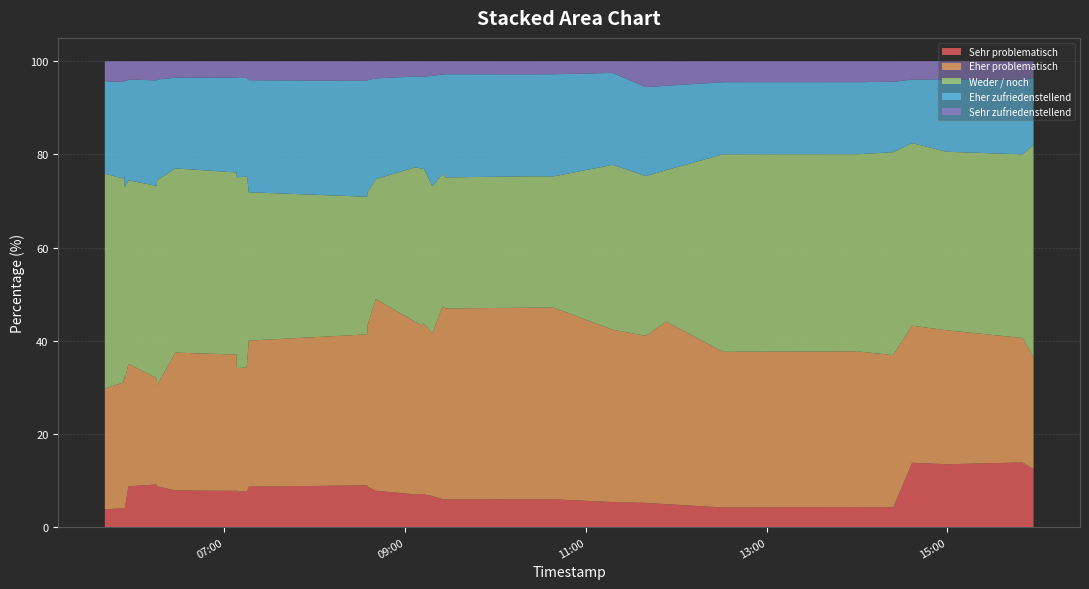

What are all the series names shown in the legend?

Sehr problematisch, Eher problematisch, Weder / noch, Eher zufriedenstellend, Sehr zufriedenstellend